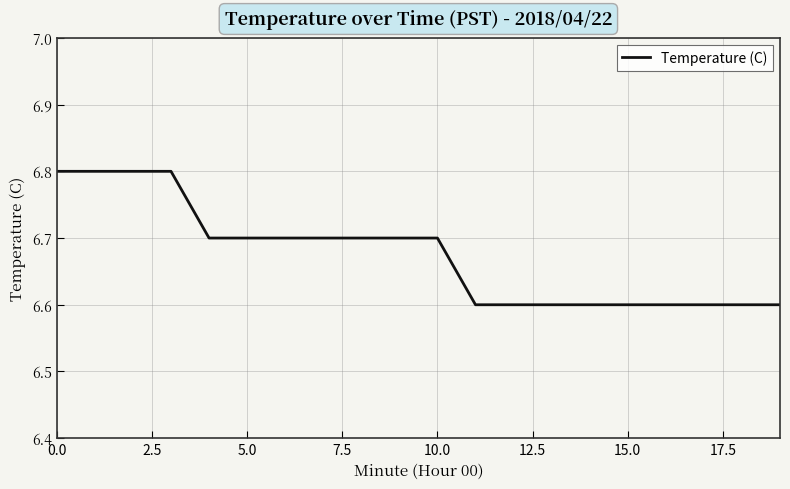

What is the minimum value shown in the chart?

6.6